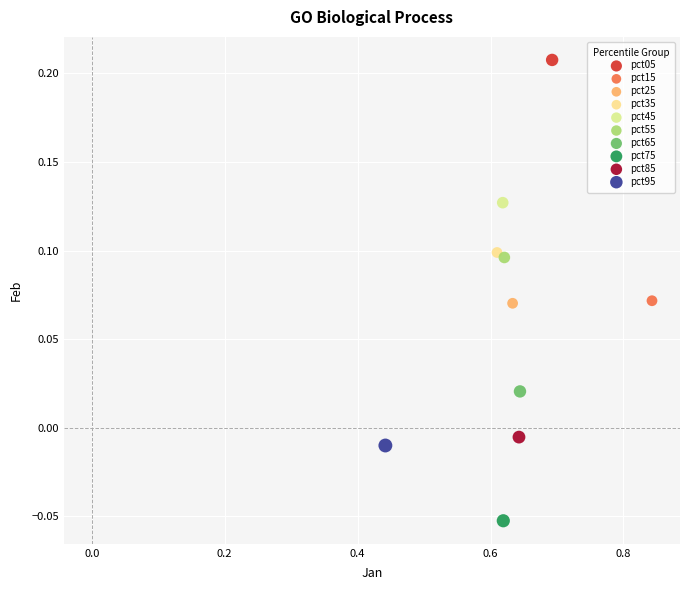

Which series reaches the maximum Y coordinate?

pct05